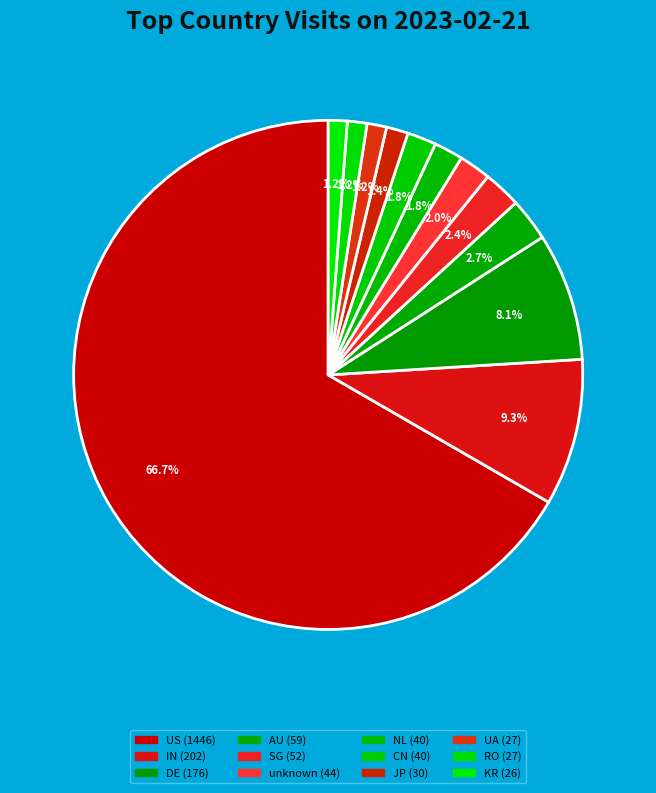

Does unknown represent more than half of the total?

No